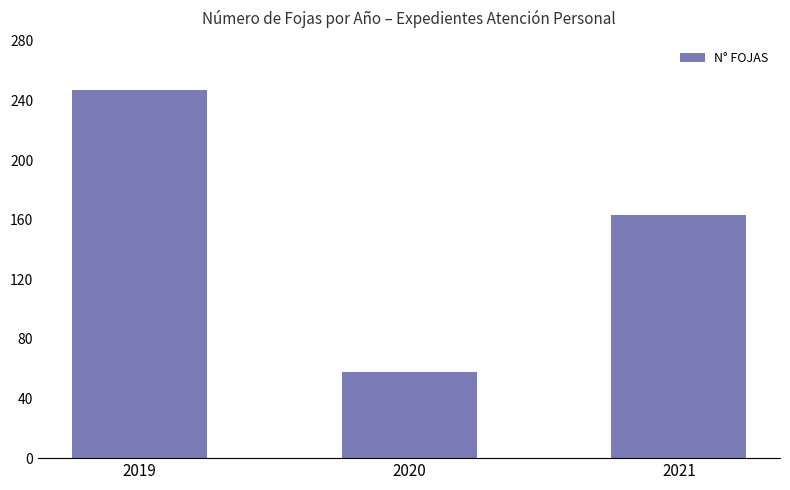

How many data points are less than 163?

1